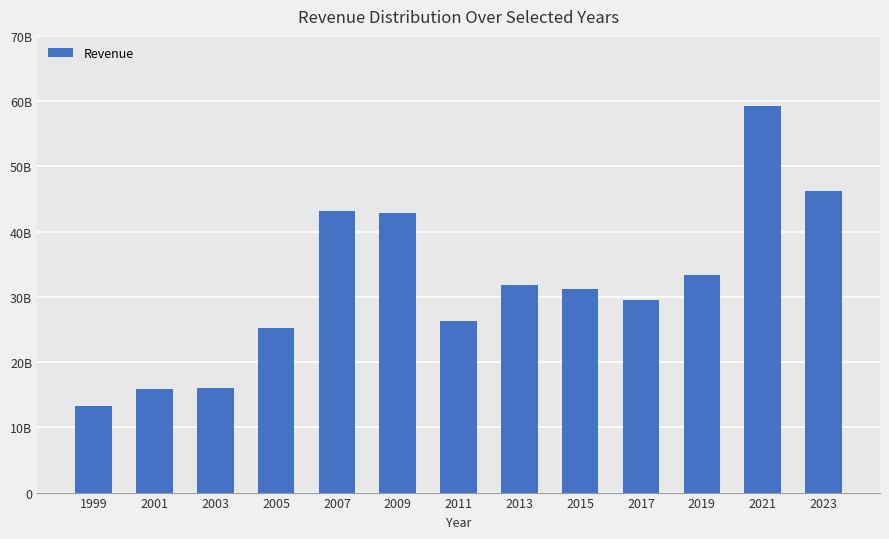

What is the approximate value at 2003, to the nearest 50?

16023000000